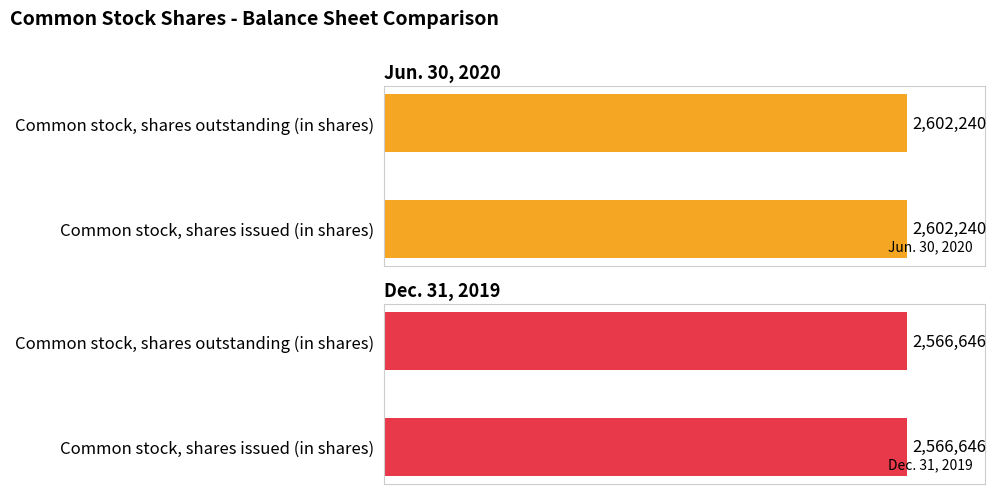

What is the maximum value for Jun. 30, 2020?

2602240